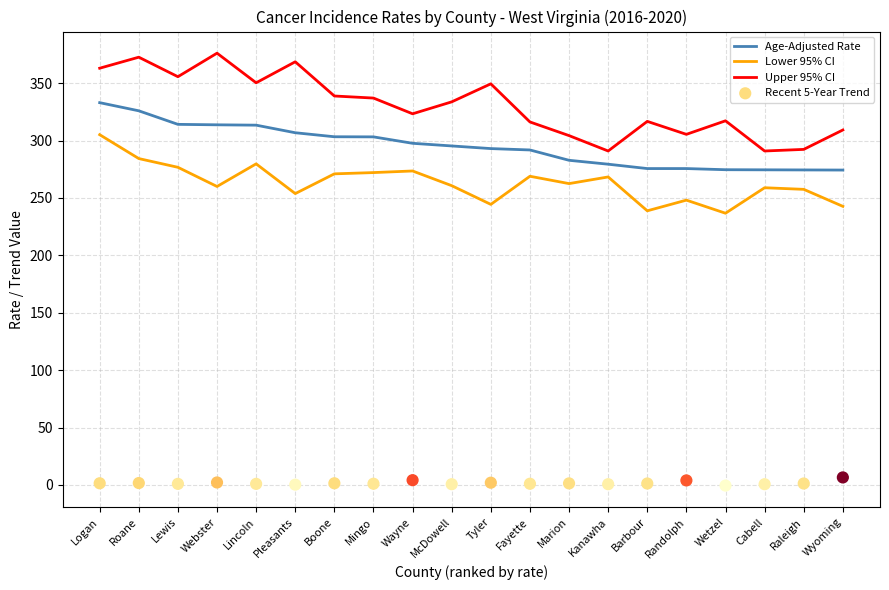

Which series contains the lowest Y value?

Recent 5-Year Trend